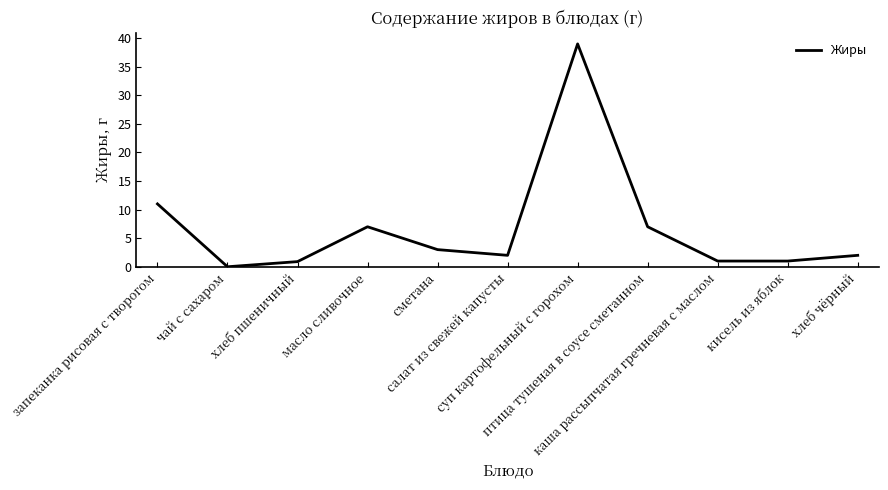

What is the maximum value shown in the chart?

39.0